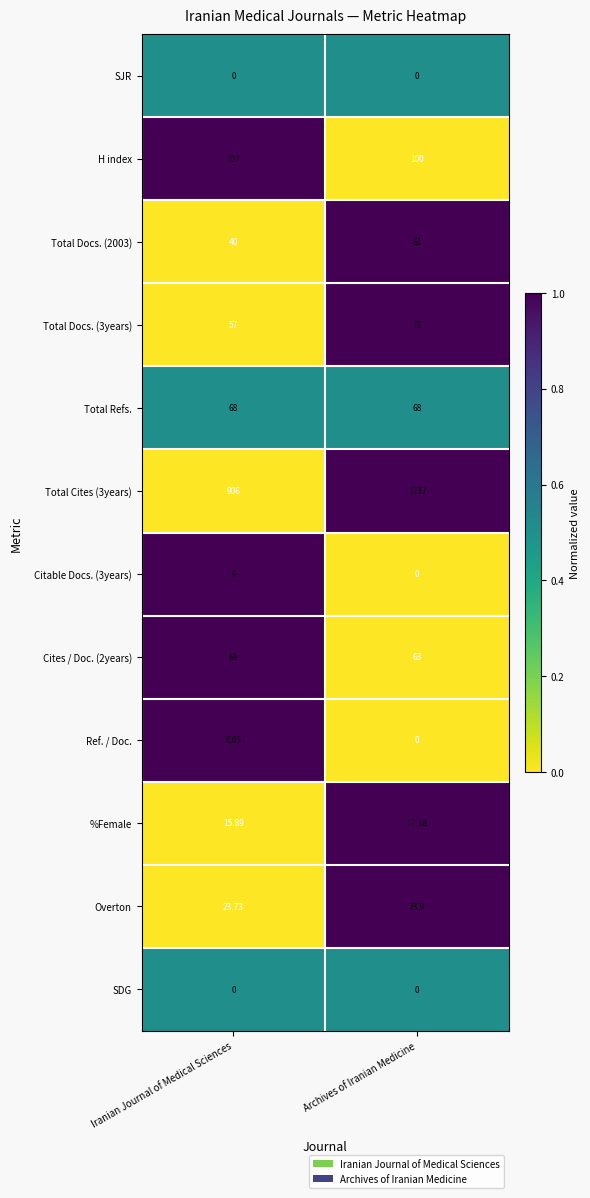

At which category is the sum across all series the highest?

Archives of Iranian Medicine